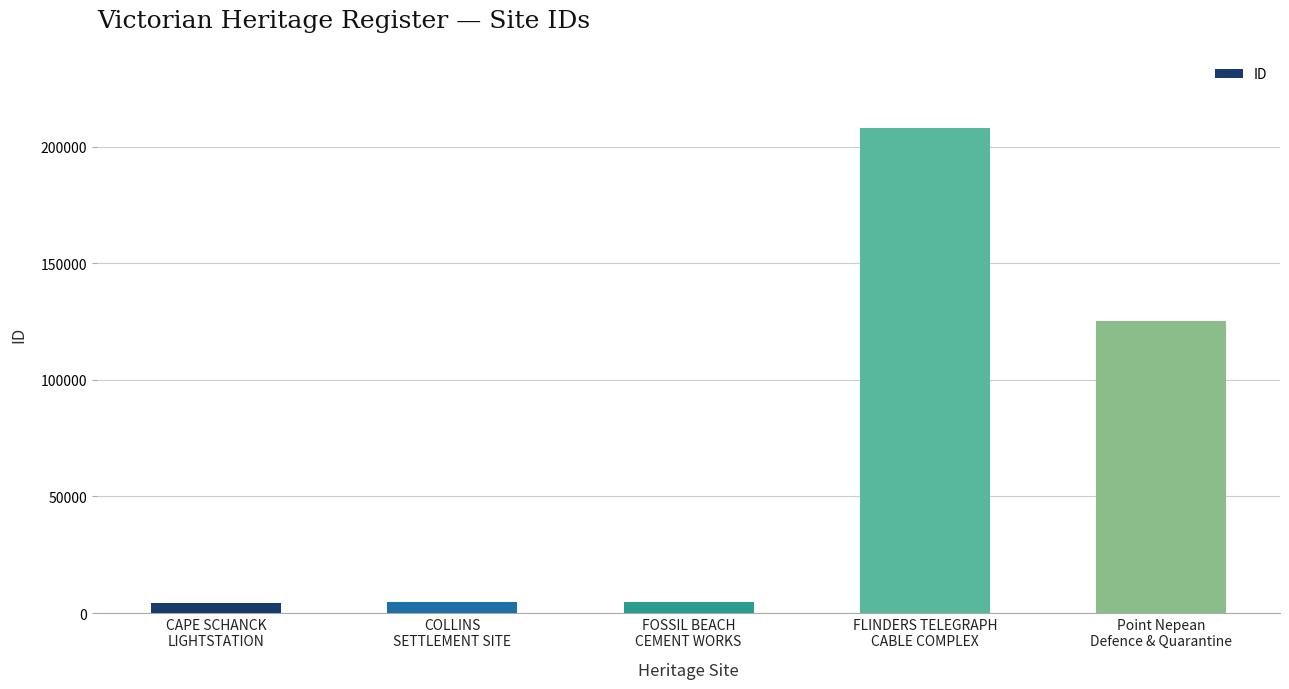

What is the greatest value displayed?

208208